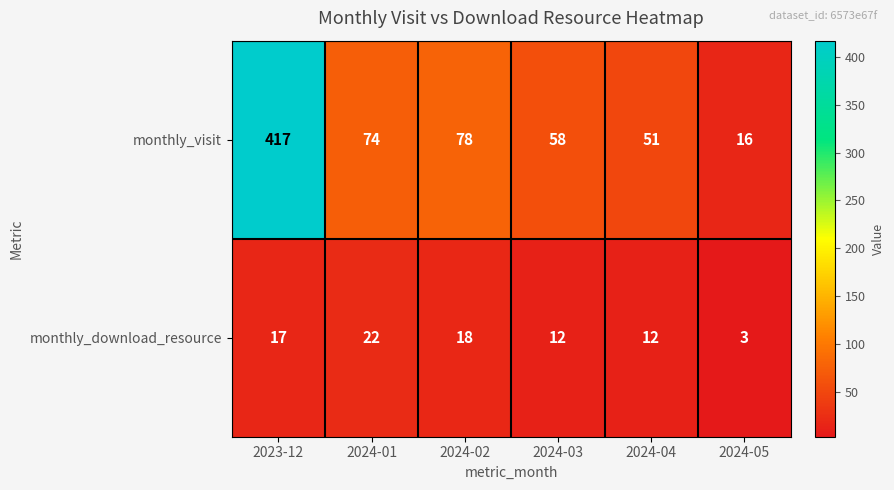

What is the difference between the monthly_download_resource values at 2023-12 and 2024-04?

5